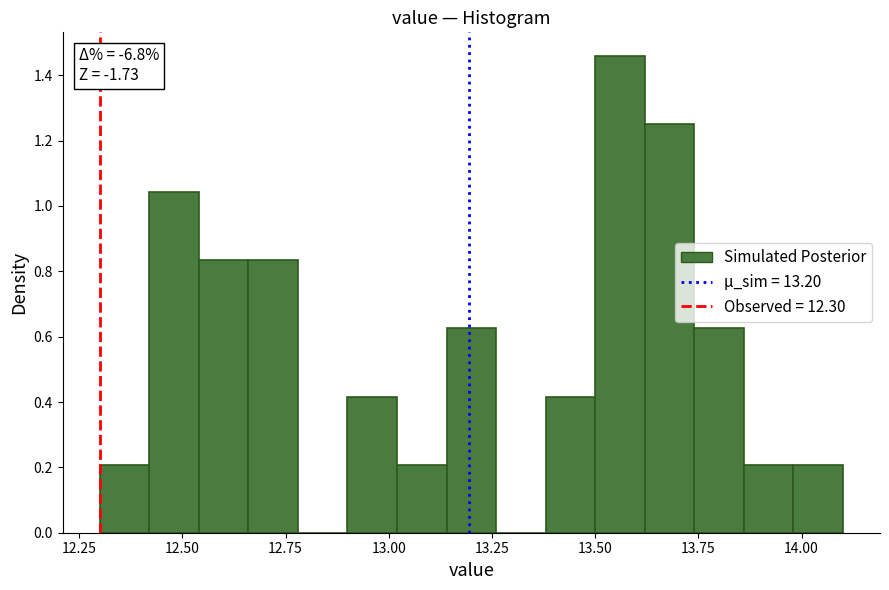

Read against the x-axis, roughly where is the centre of the tallest bar?

13.55